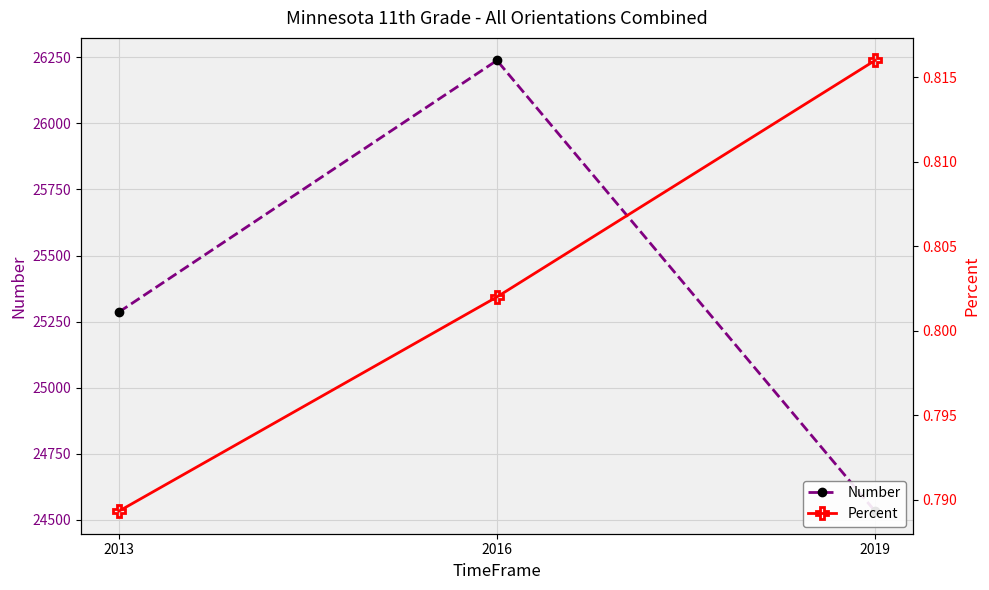

Reading left to right, extract all data points from this chart.

Number: 25286.0	26238.0	24533.0
Percent: 0.8	0.8	0.8